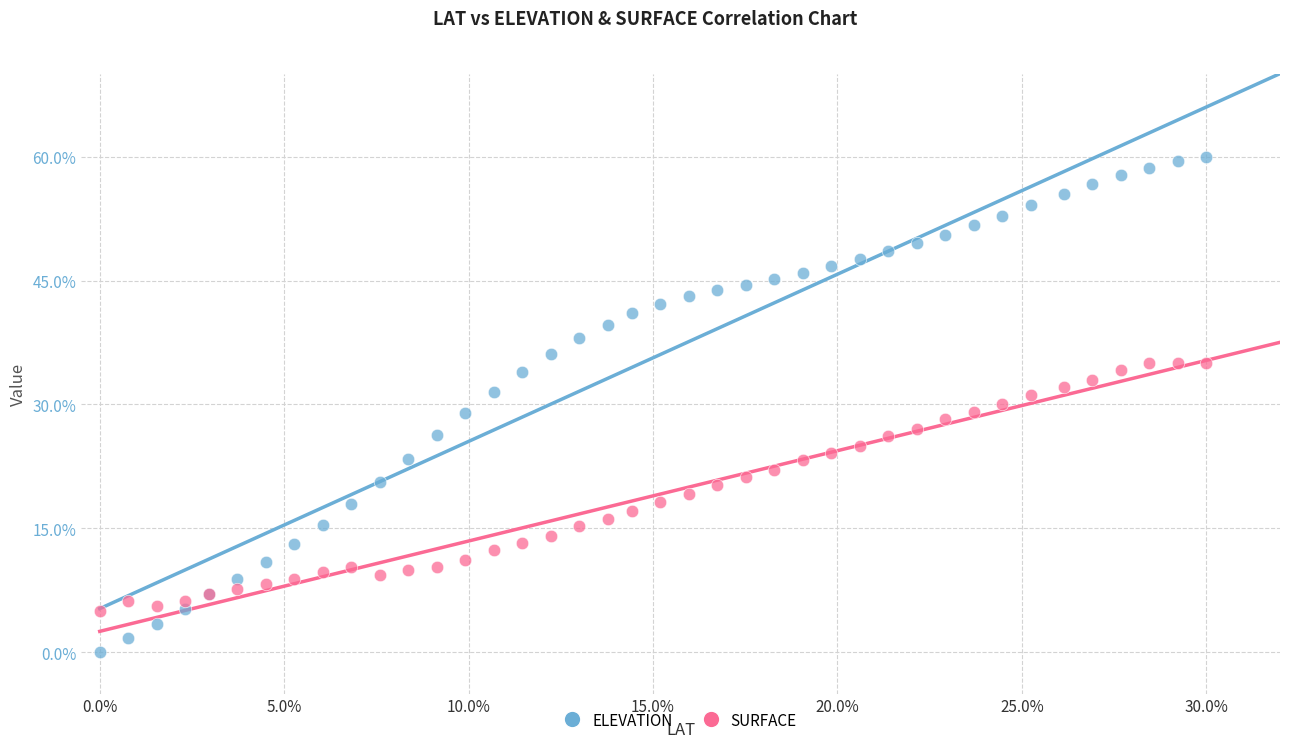

Which series contains the lowest Y value?

ELEVATION